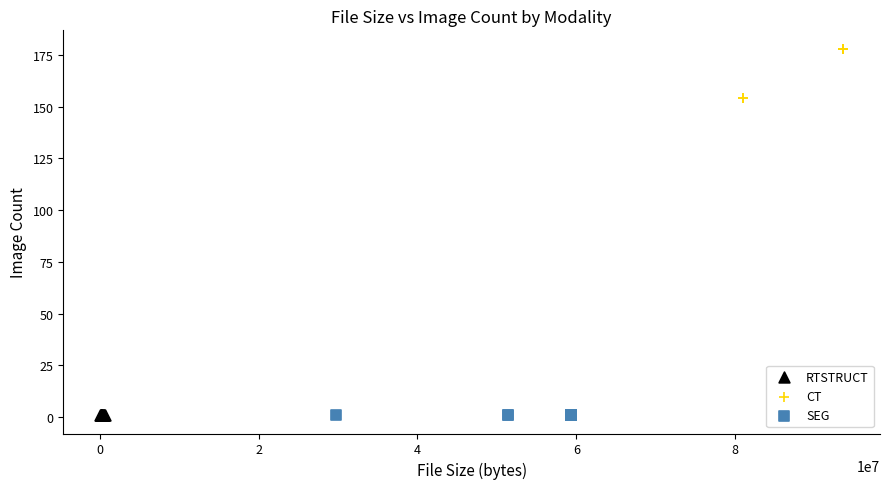

Which series contains the highest Y value?

CT